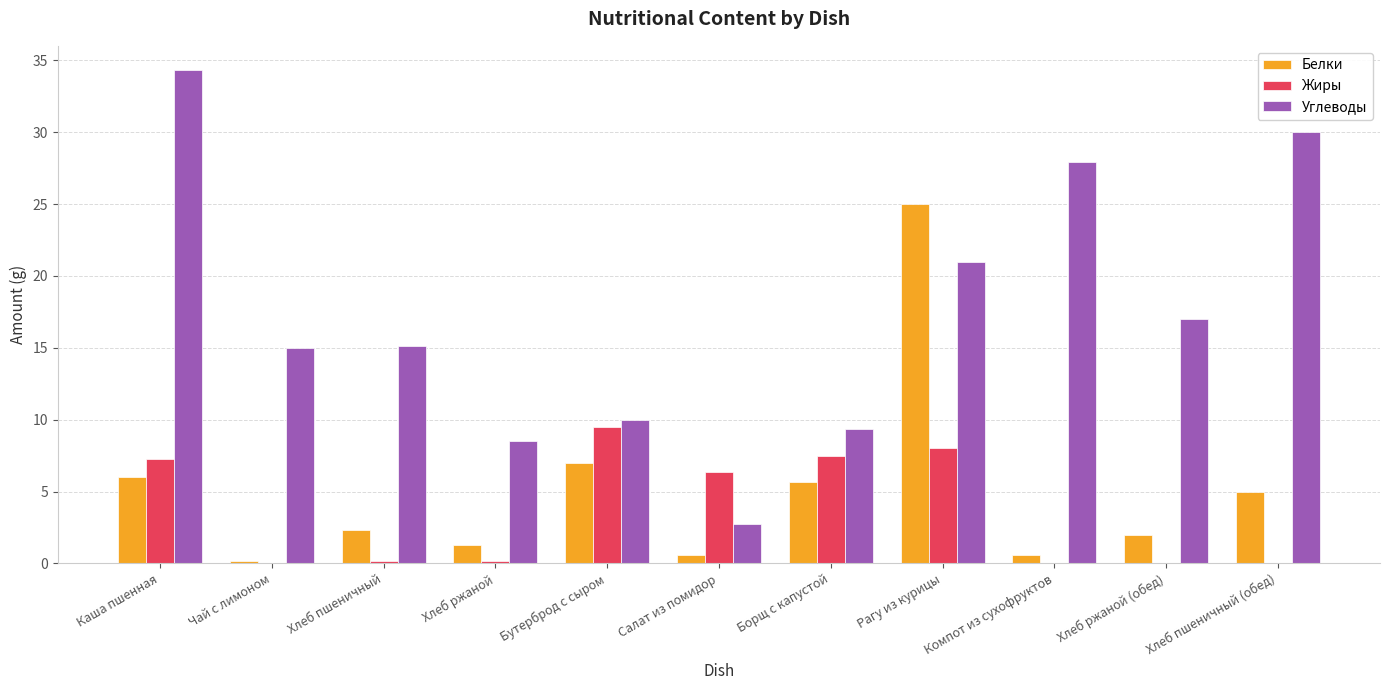

The value of Белки at Хлеб пшеничный is 2.3. True or false?

True